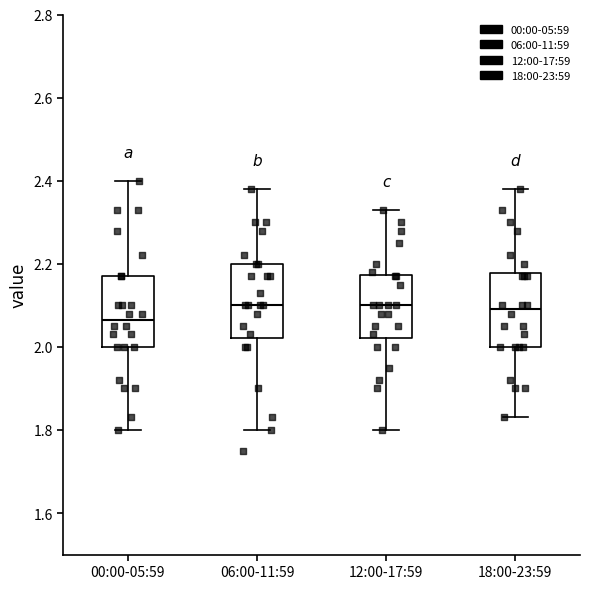

Reading left to right, transcribe this box plot: for each box, give where its median line is, the range the box spans, and where its two whiskers end, as read against the y-axis. The values are not printed on the chart, so give them approximately, as read against the axis.

00:00-05:59: median 2.06, box 2.00 to 2.18, whiskers 1.80 to 2.40
06:00-11:59: median 2.10, box 2.02 to 2.20, whiskers 1.80 to 2.38
12:00-17:59: median 2.10, box 2.02 to 2.18, whiskers 1.80 to 2.34
18:00-23:59: median 2.10, box 2.00 to 2.18, whiskers 1.84 to 2.38